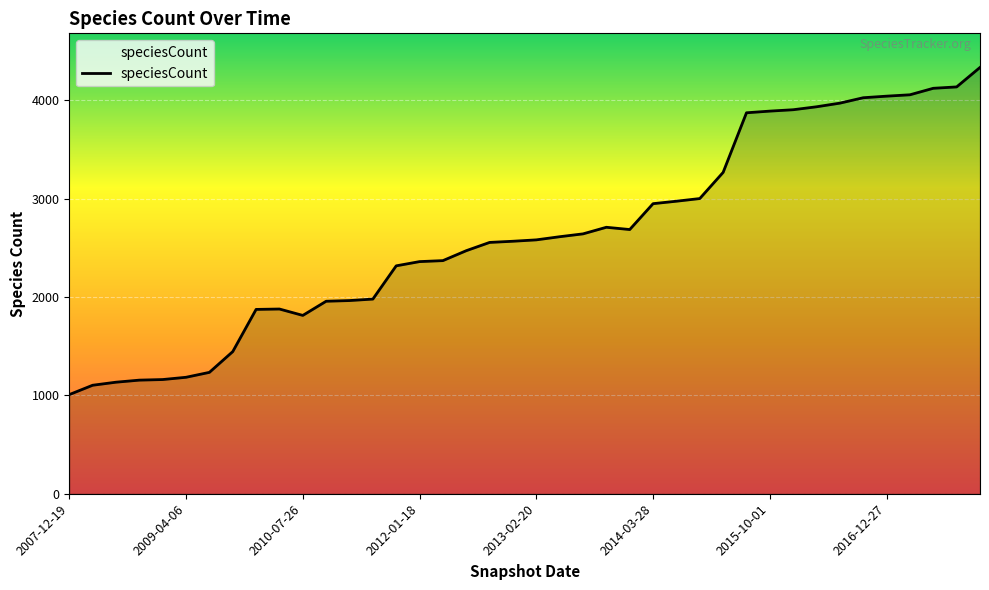

What is the difference between the maximum and minimum values?

3326